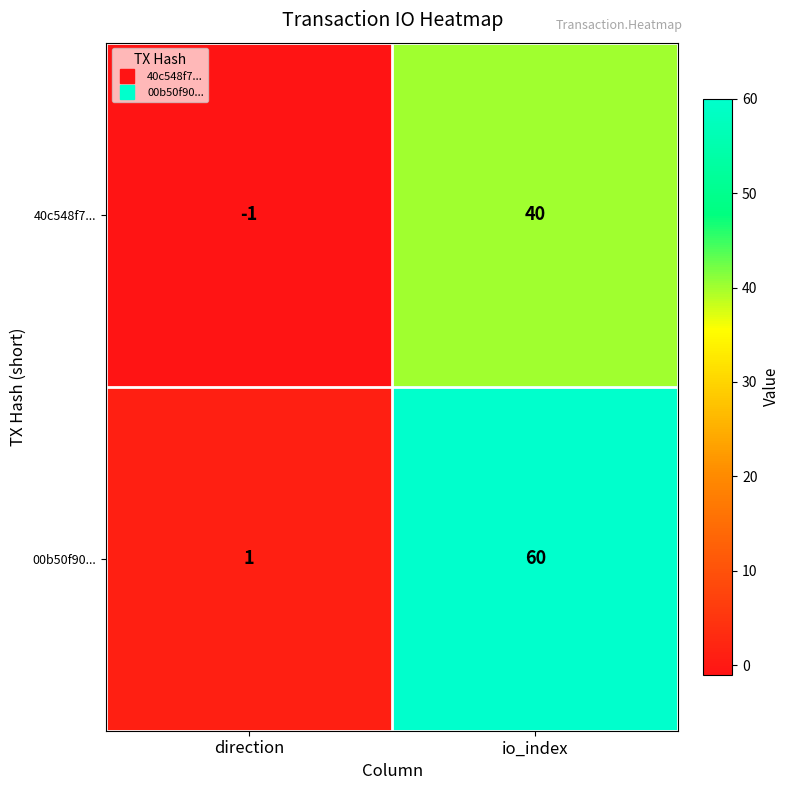

Which label corresponds to the largest value in the chart?

io_index